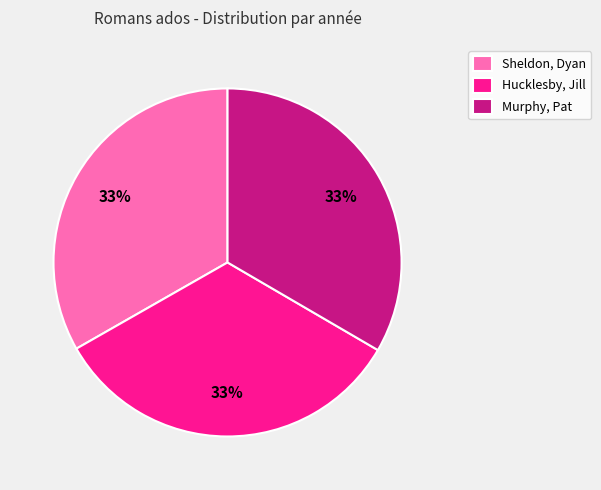

Do Hucklesby, Jill and Murphy, Pat together represent more than half of the pie?

Yes